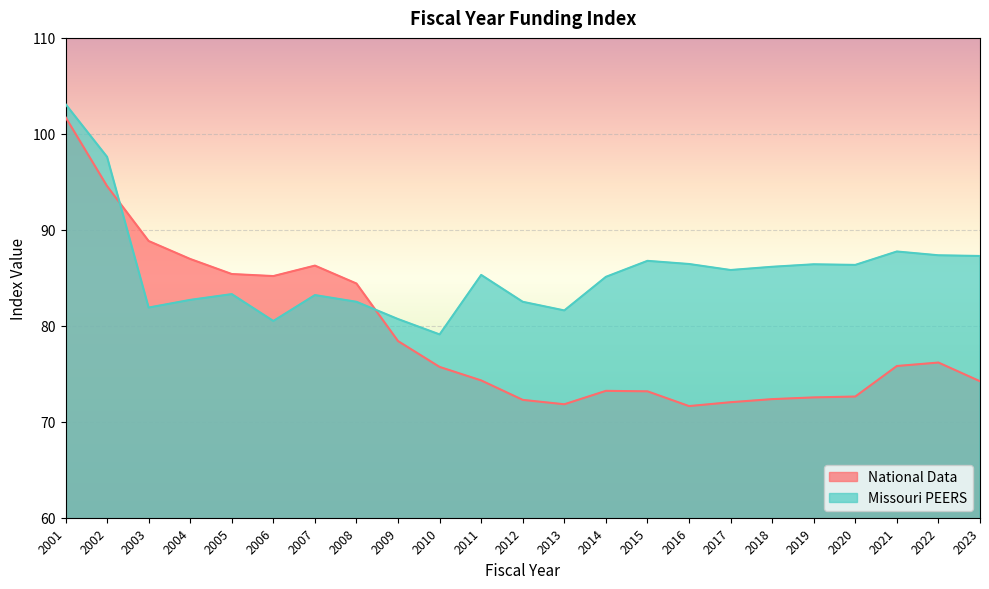

Which series ends up on top after the final intersection of National Data and Missouri PEERS?

Missouri PEERS